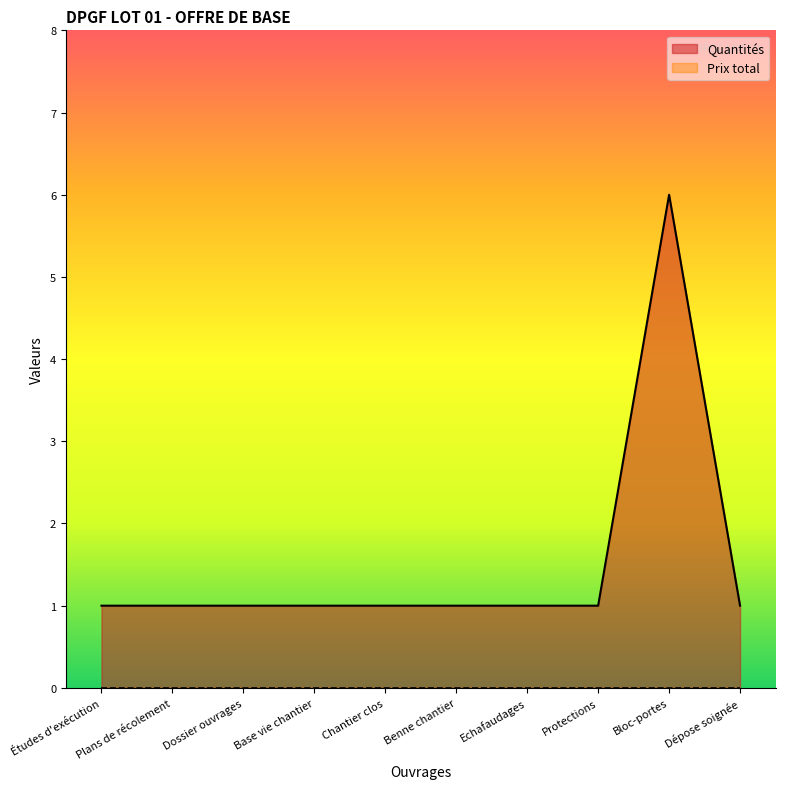

At which label is the value closest to 3?

Études d'exécution